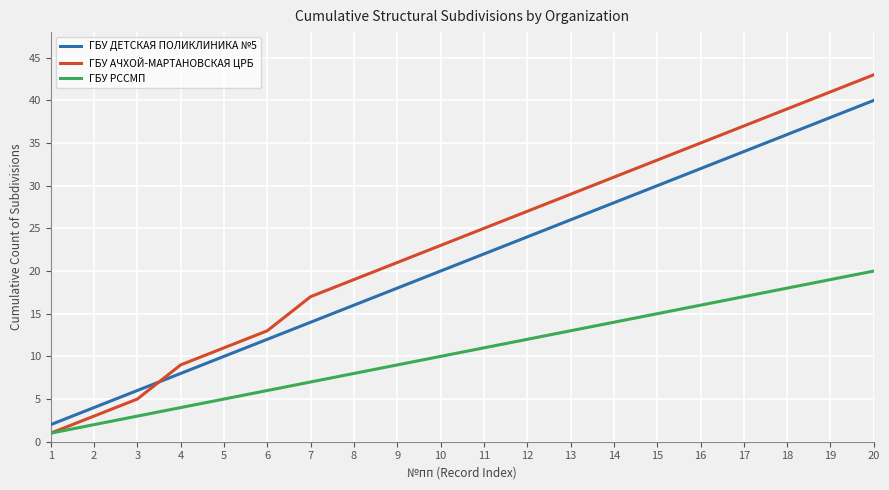

What is the sum of the ГБУ ДЕТСКАЯ ПОЛИКЛИНИКА №5 values at 13 and 3?

32